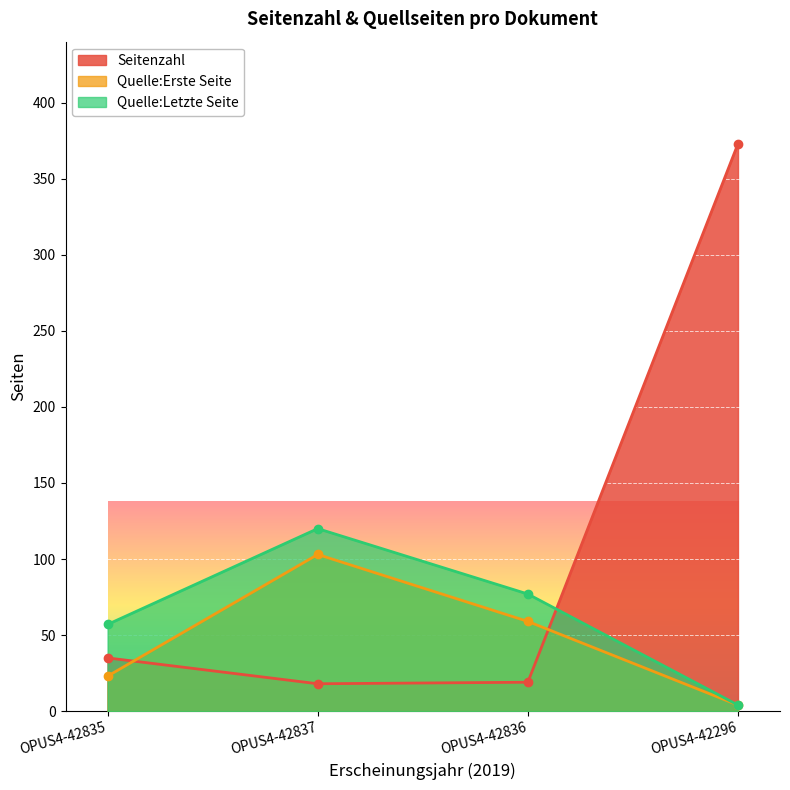

True or false: Quelle:Letzte Seite has a value of 4 at OPUS4-42296.

True